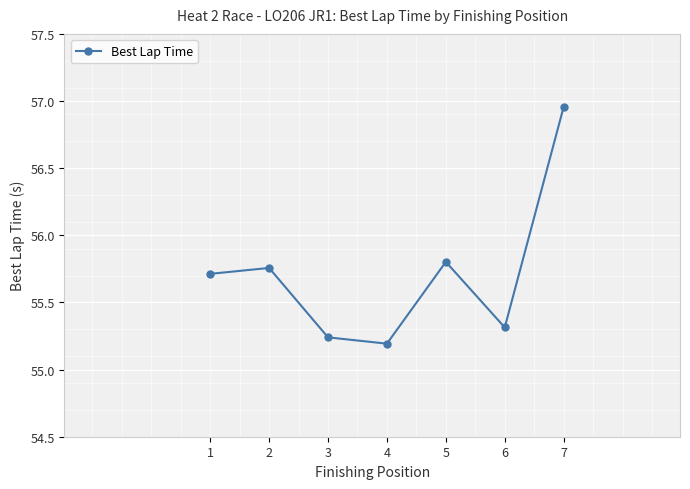

True or false: the data shows 26.7 at 7.

False